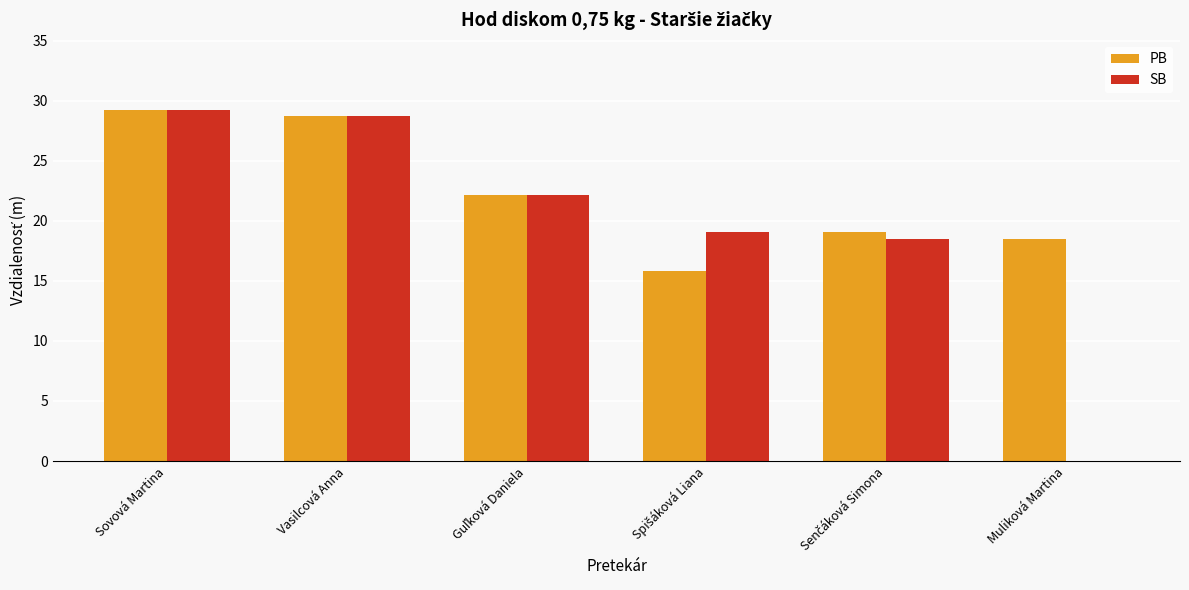

Does the chart contain stacked bars?

No